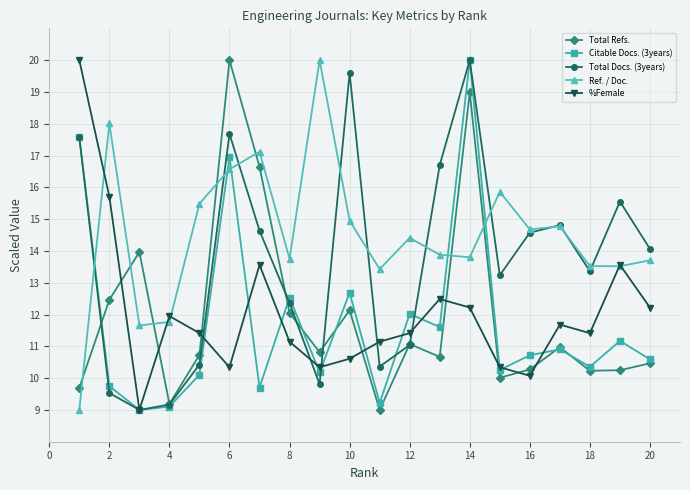

True or false: Total Refs. and Total Docs. (3years) cross at least once.

True